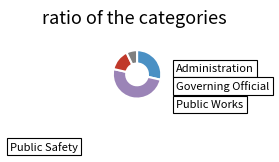

How many slices are in this pie chart?

4